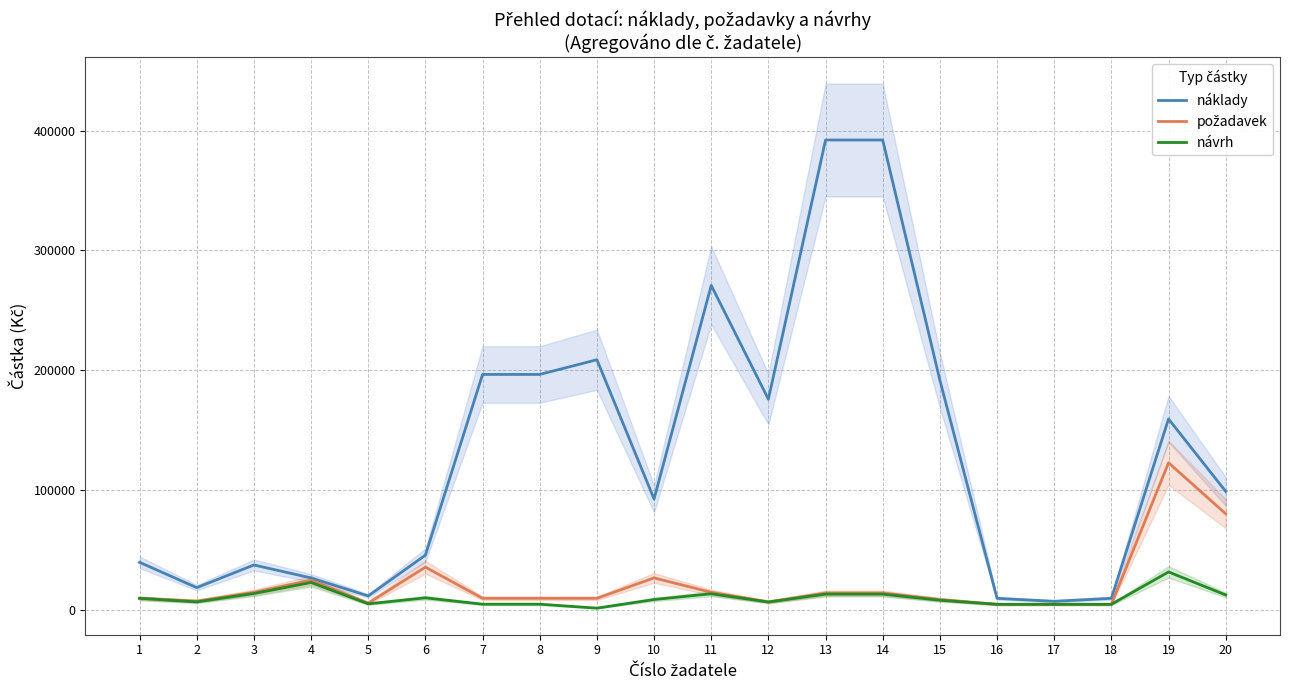

True or false: požadavek and návrh intersect in this chart.

False